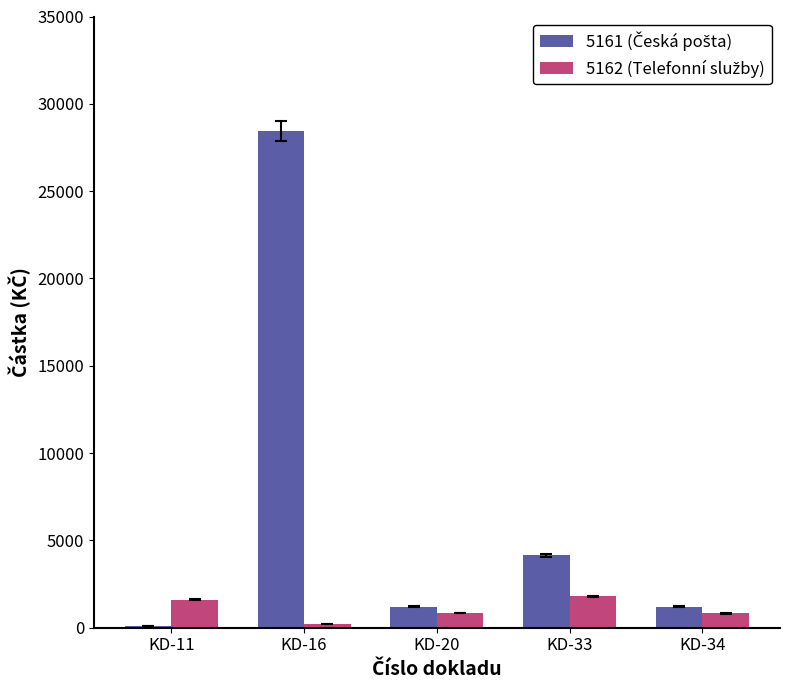

What is the total value across all series at KD-34?

2032.2